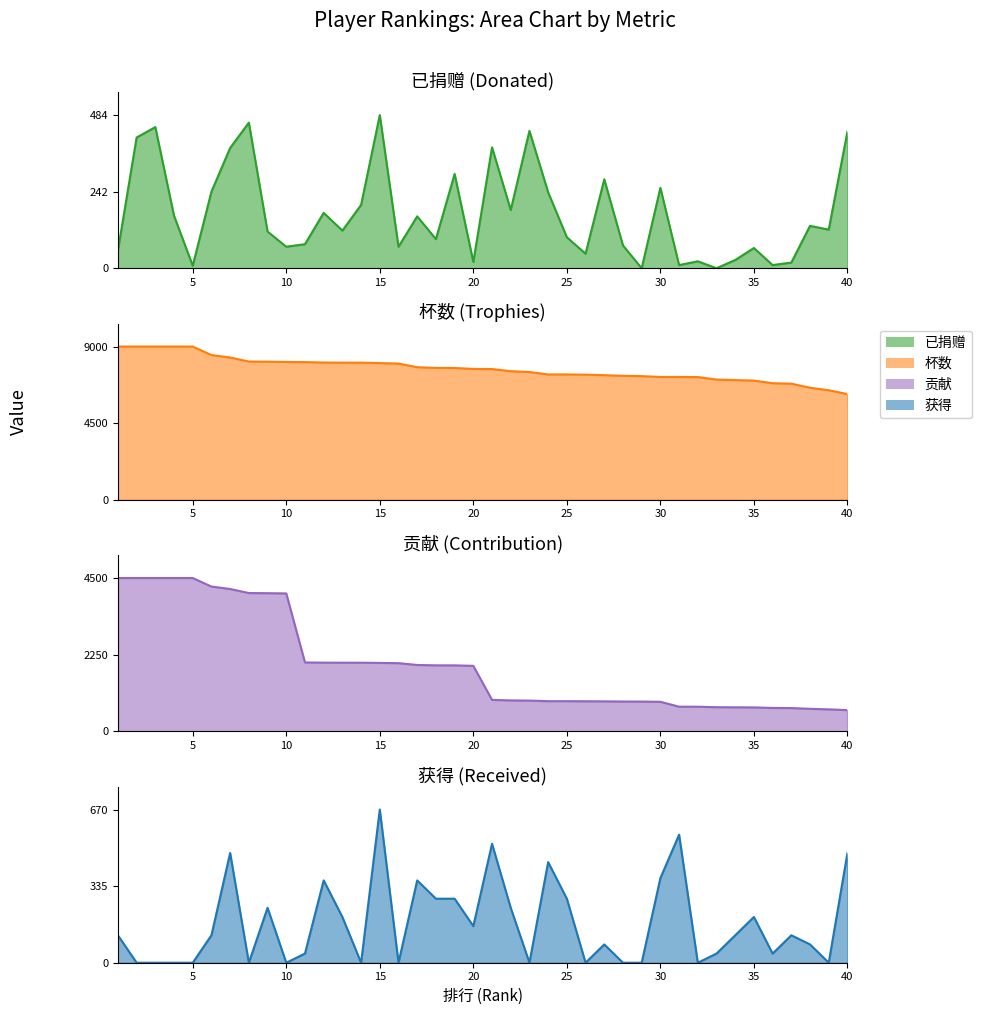

What is the difference between the 贡献 values at 27 and 16?

1122